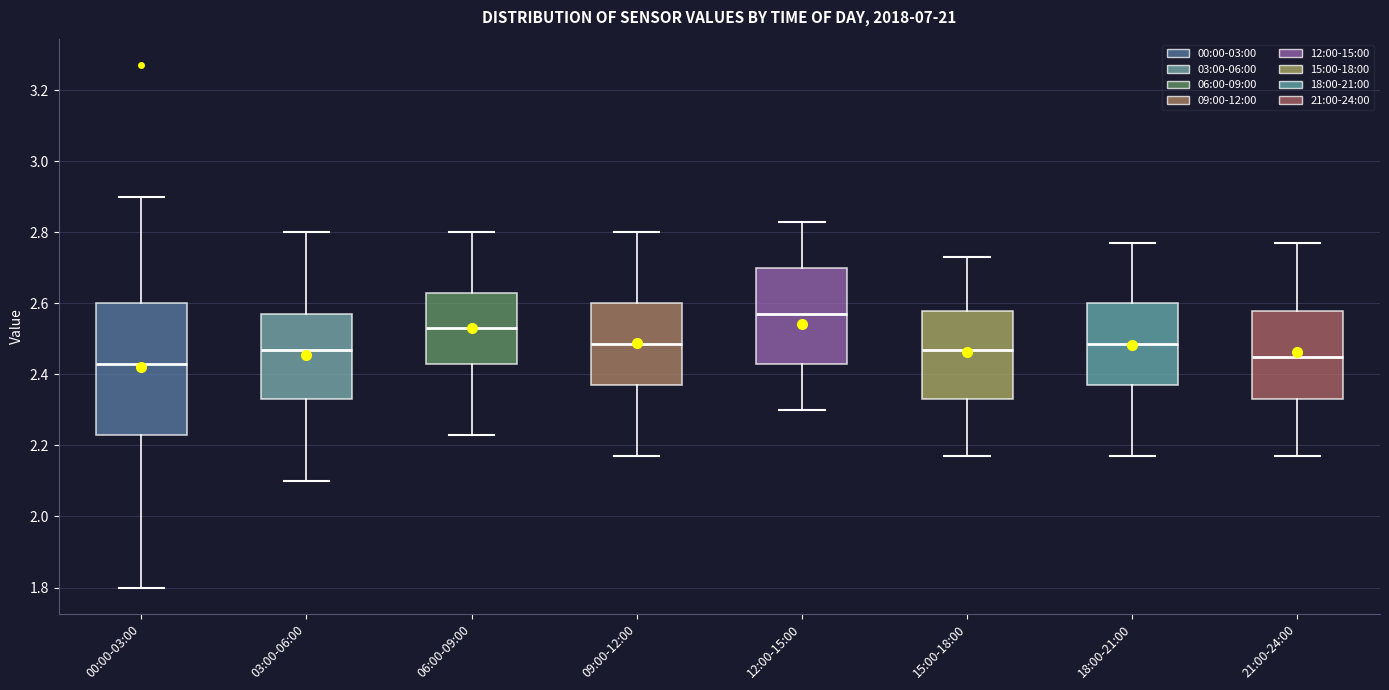

Reading left to right, transcribe this box plot: for each box, give where its median line is, the range the box spans, and where its two whiskers end, as read against the y-axis. The values are not printed on the chart, so give them approximately, as read against the axis.

00:00-03:00: median 2.44, box 2.24 to 2.60, whiskers 1.80 to 2.90
03:00-06:00: median 2.48, box 2.34 to 2.58, whiskers 2.10 to 2.80
06:00-09:00: median 2.54, box 2.44 to 2.64, whiskers 2.24 to 2.80
09:00-12:00: median 2.48, box 2.38 to 2.60, whiskers 2.18 to 2.80
12:00-15:00: median 2.58, box 2.44 to 2.70, whiskers 2.30 to 2.84
15:00-18:00: median 2.48, box 2.34 to 2.58, whiskers 2.18 to 2.74
18:00-21:00: median 2.48, box 2.38 to 2.60, whiskers 2.18 to 2.78
21:00-24:00: median 2.46, box 2.34 to 2.58, whiskers 2.18 to 2.78